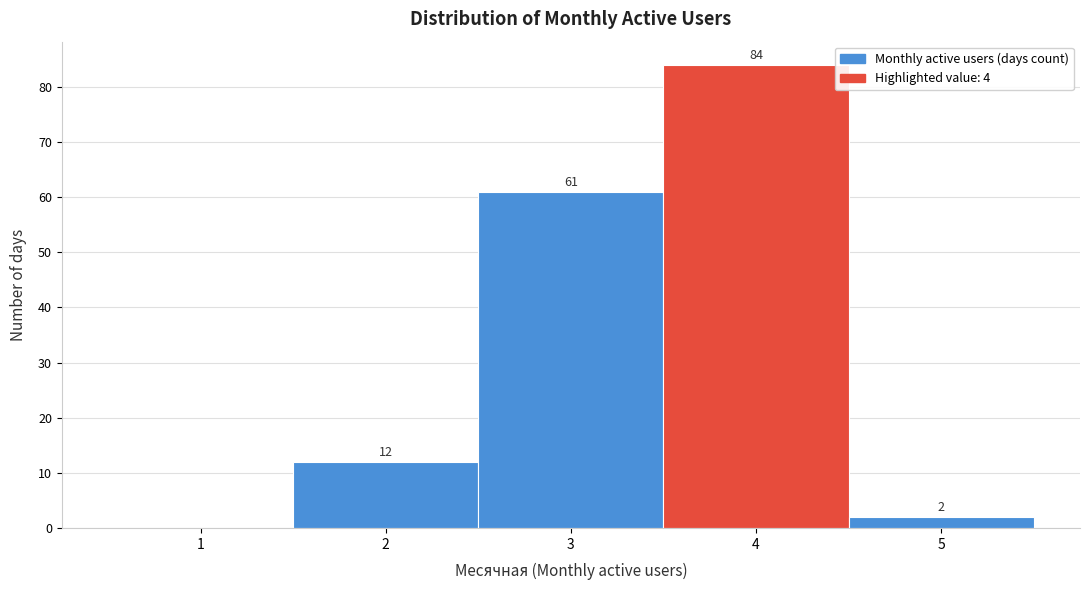

Reading left to right, transcribe all the data shown in this chart.

1=0	2=12	3=61	4=84	5=2